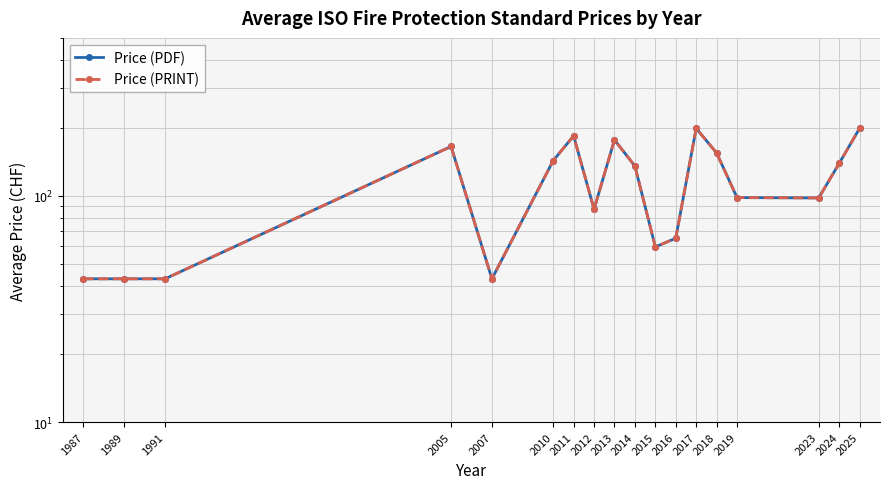

What is the value of the Price (PRINT) point at the 18th from the left?

199.0